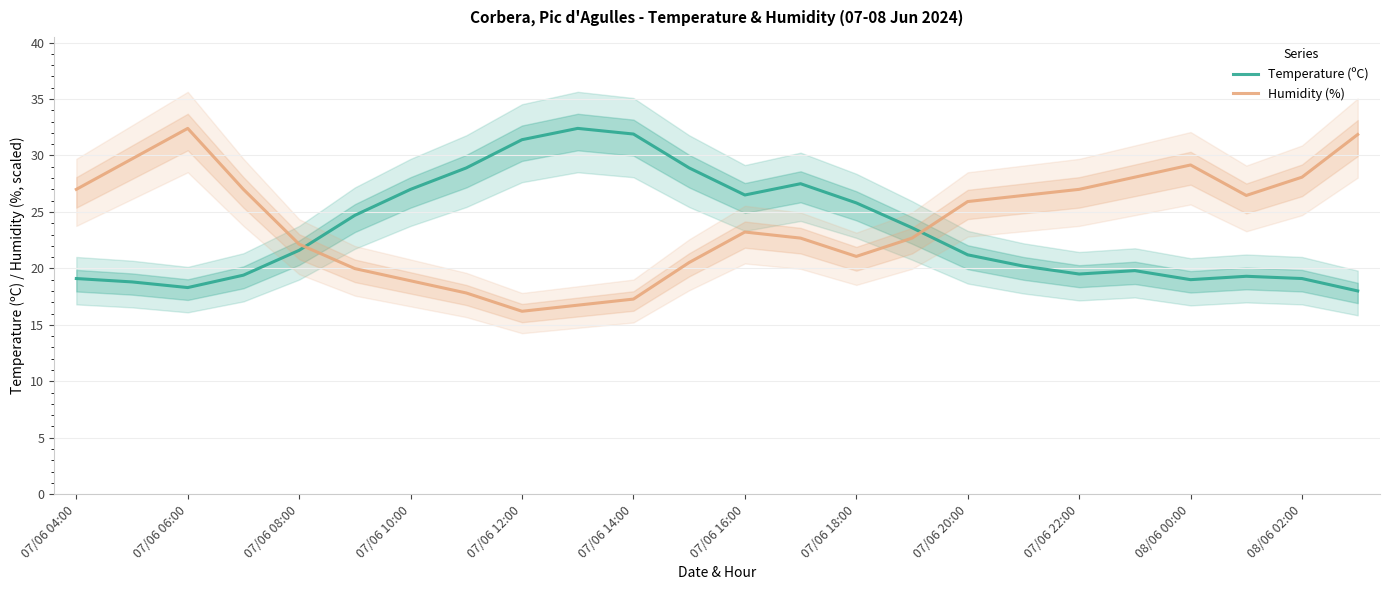

At which label does Humidity (%) reach its minimum?

07/06 12:00